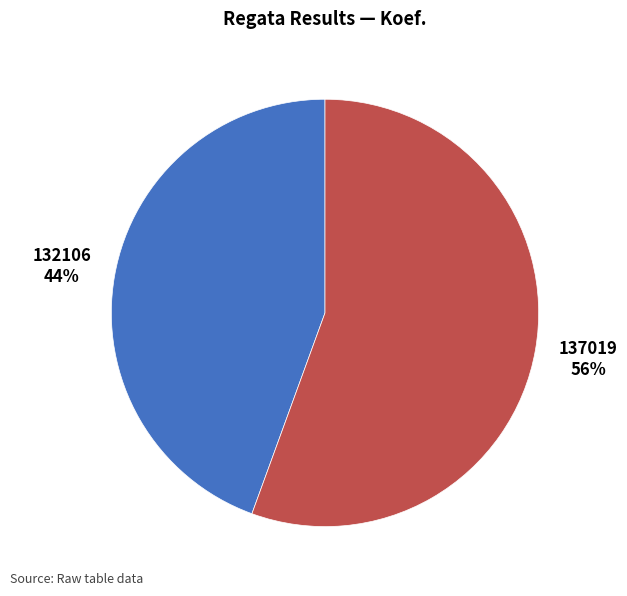

Is there any slice that represents more than half of the pie?

Yes